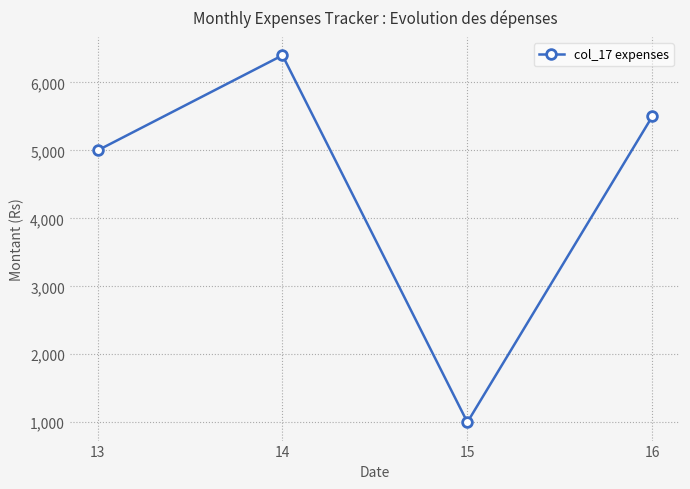

What is the ratio of the value at 16 to the value at 13?

1.1